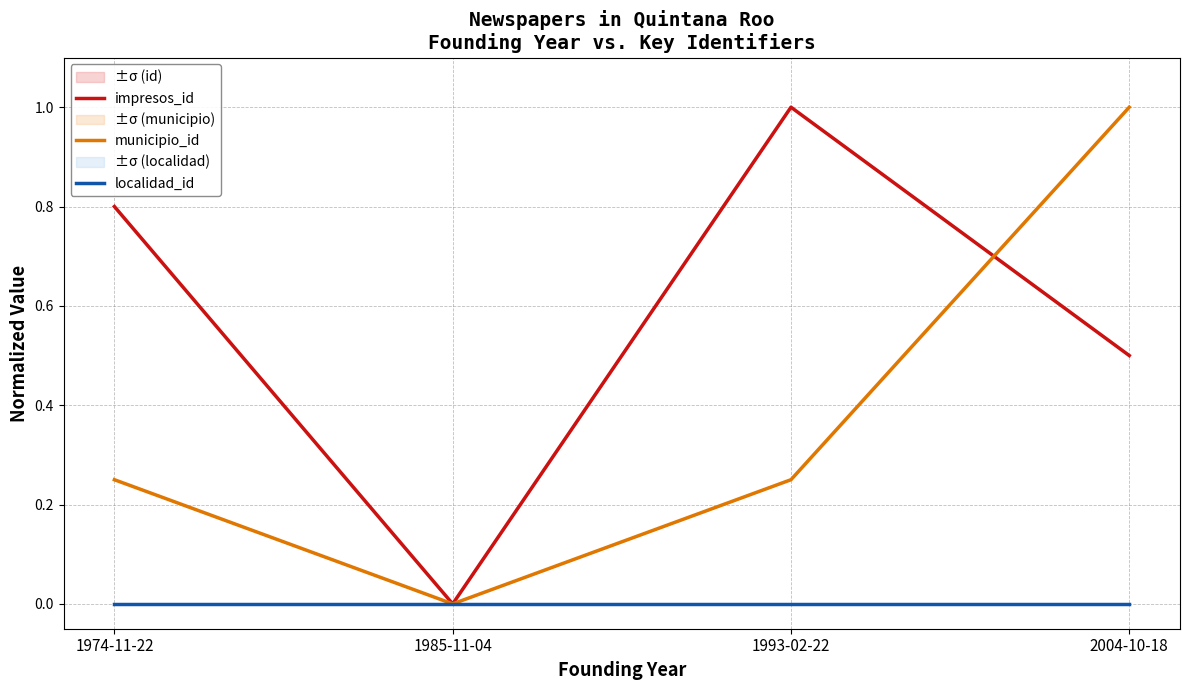

How many series are shown in this chart?

3